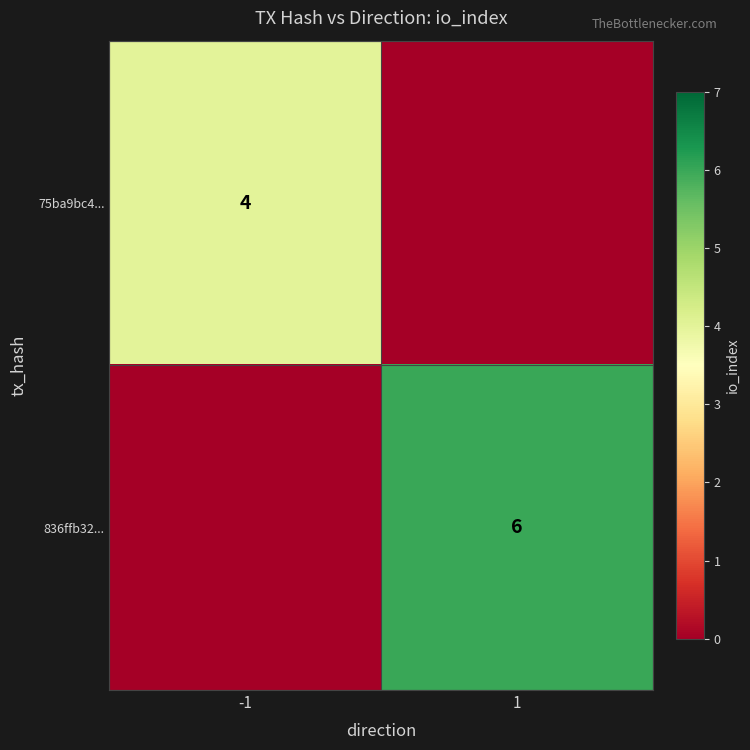

Between -1 and 1, which is larger?

-1